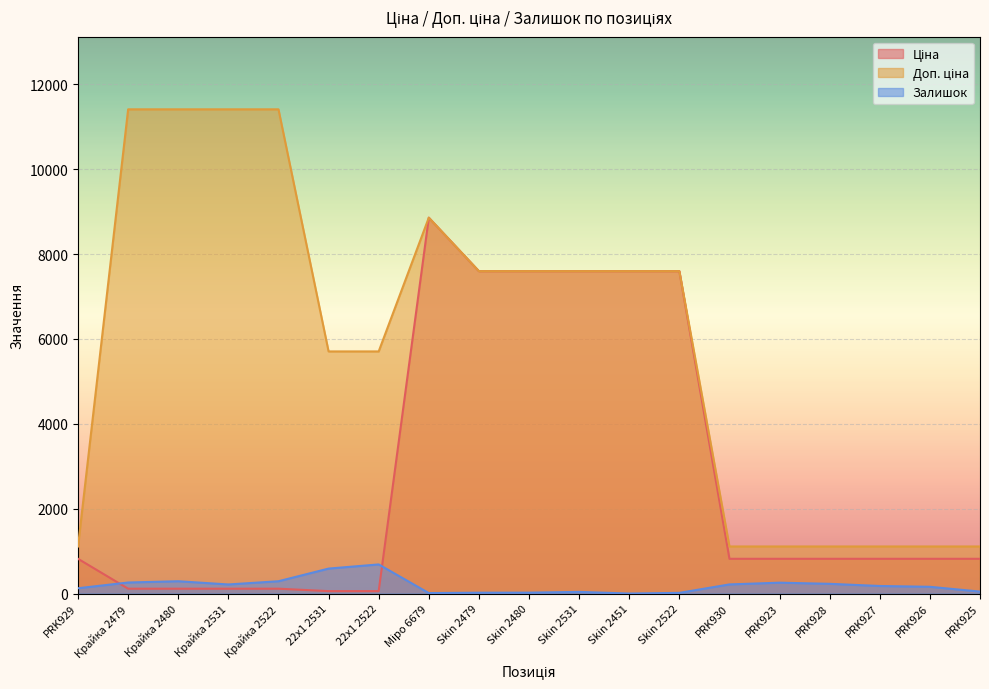

At how many categories does at least one series exceed 1903?

12